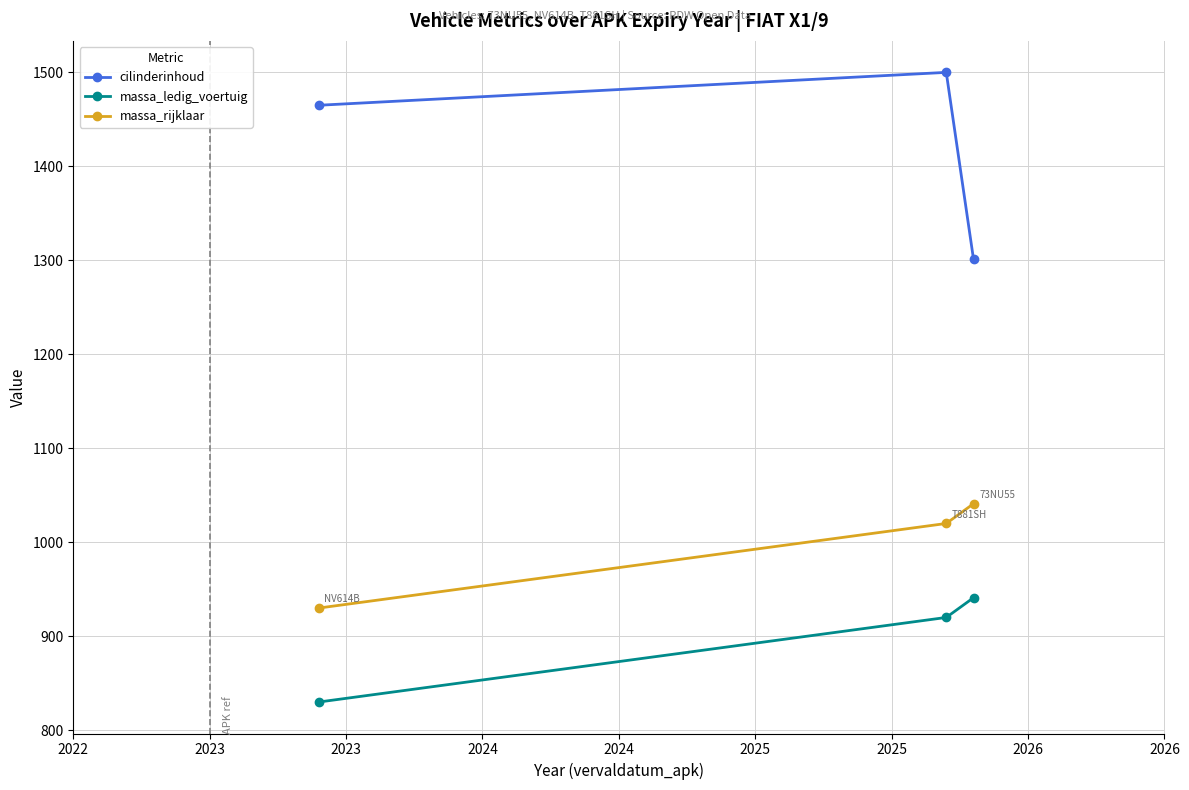

How many lines are shown in the chart?

3